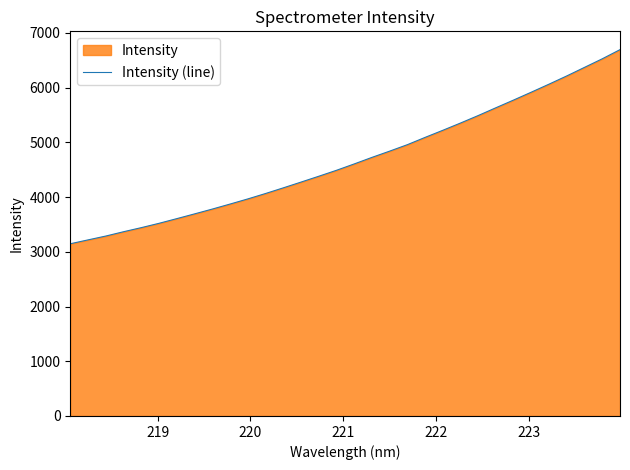

What is the minimum value shown in the chart?

3146.2